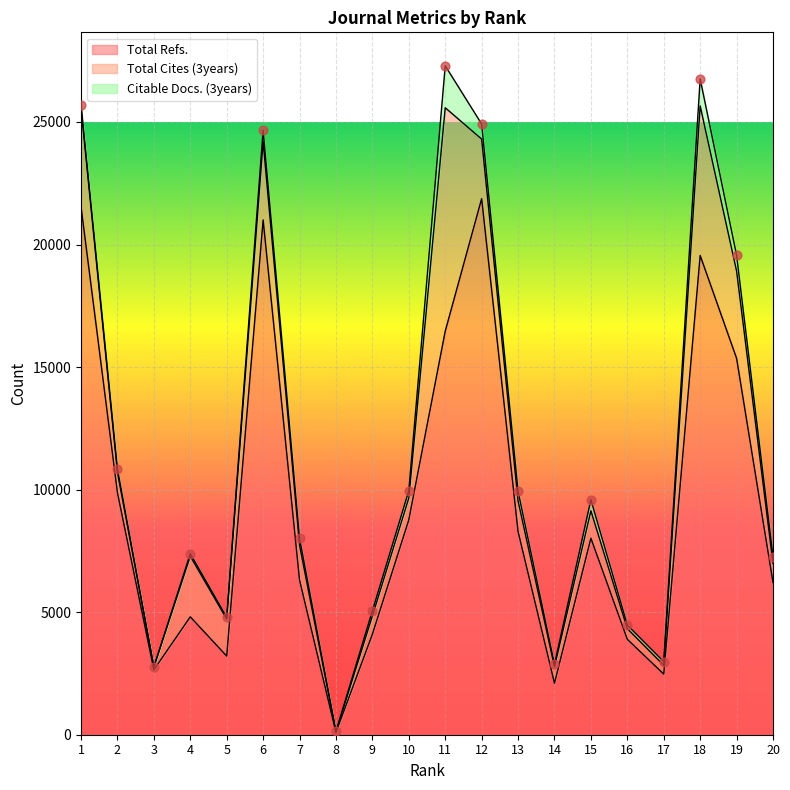

Which series has the largest Y range (max minus min)?

Total Refs.